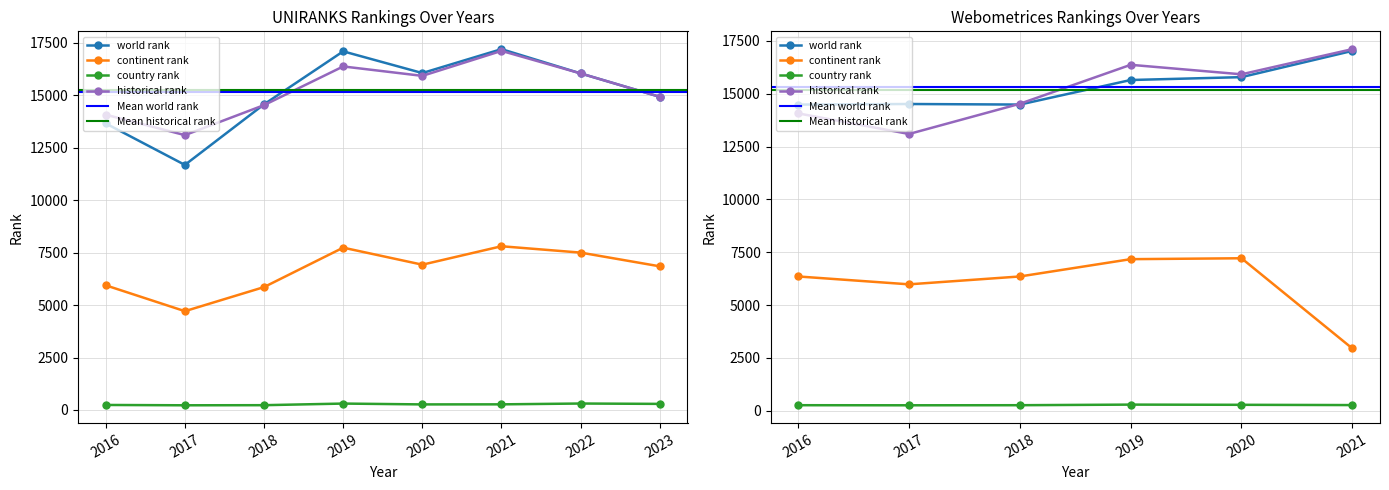

What is the value of the world rank point at the 8th from the left?

14922.0